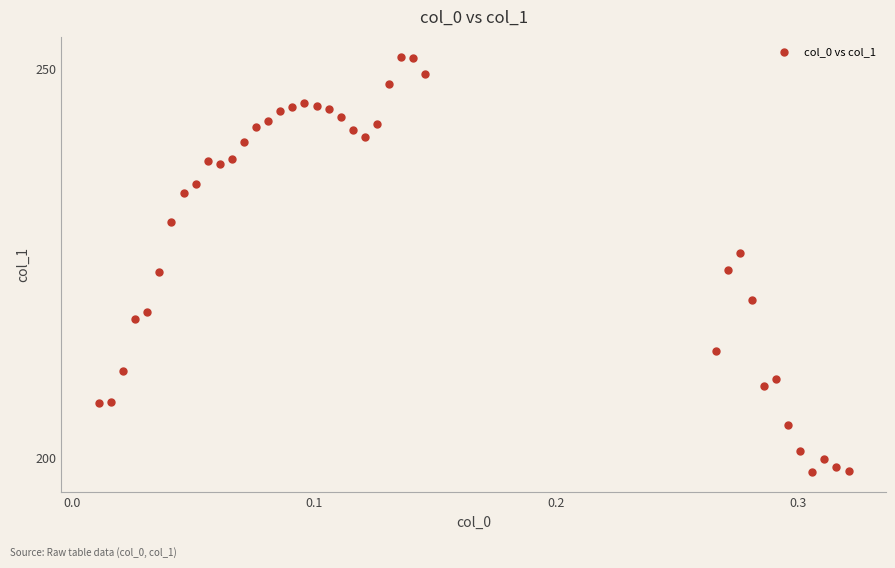

What is the range of X values (max minus min)?

0.3